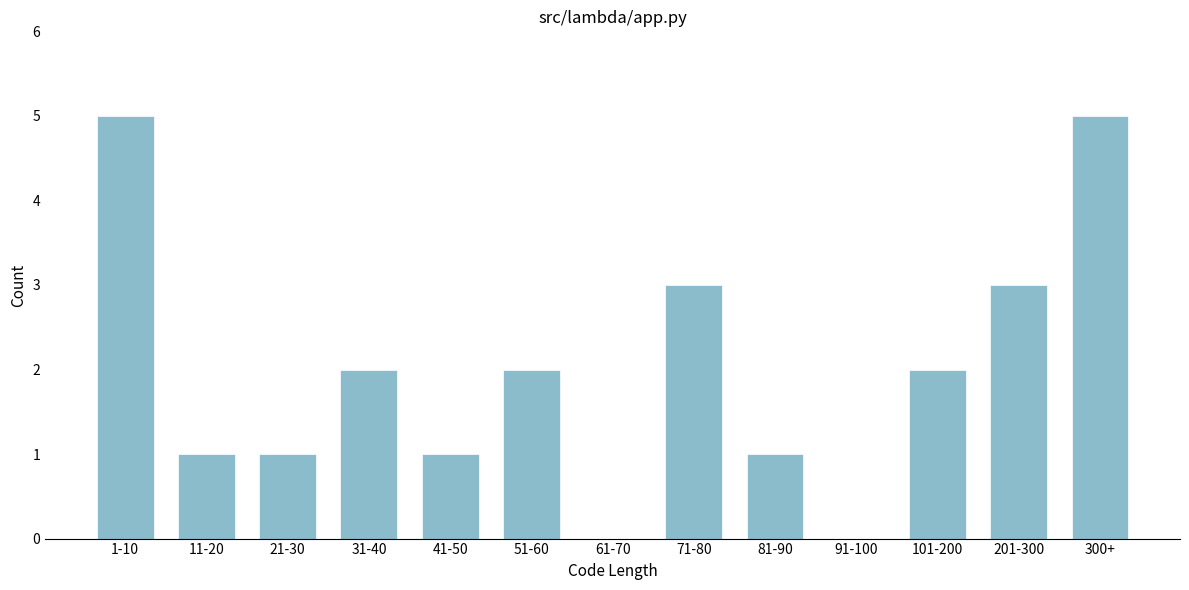

Reading left to right, list all the values displayed in this chart.

1-10=5	11-20=1	21-30=1	31-40=2	41-50=1	51-60=2	61-70=0	71-80=3	81-90=1	91-100=0	101-200=2	201-300=3	300+=5